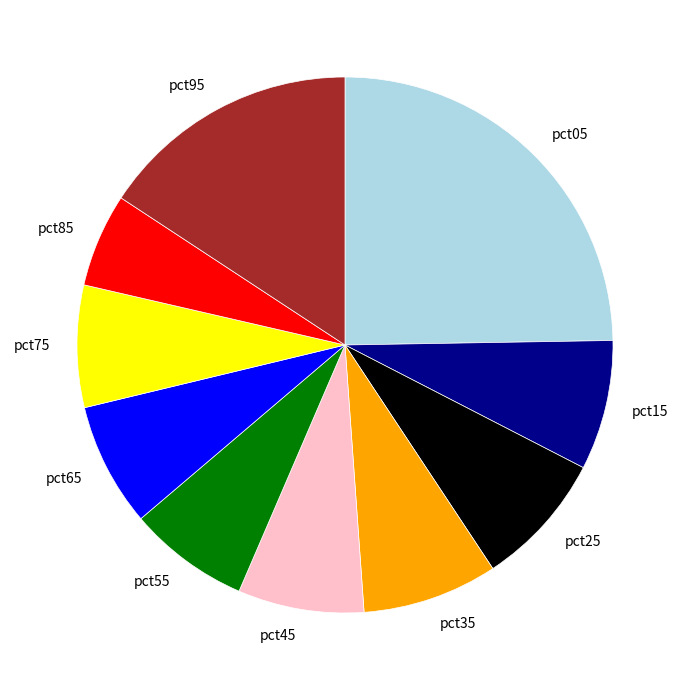

Is the sum of pct75 and pct65 greater than half?

No